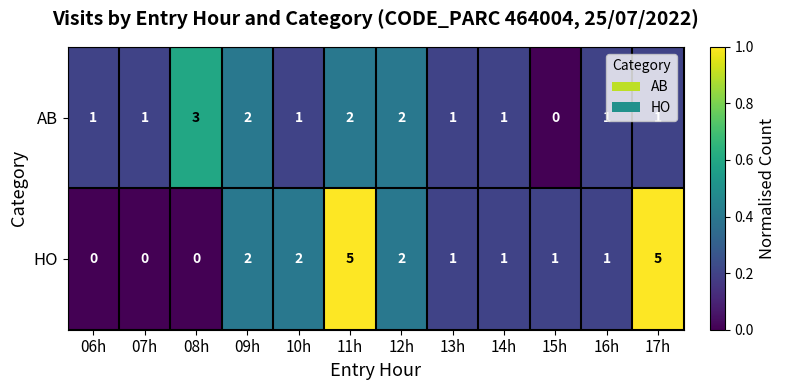

Which series changed the most between 07h and 13h?

HO